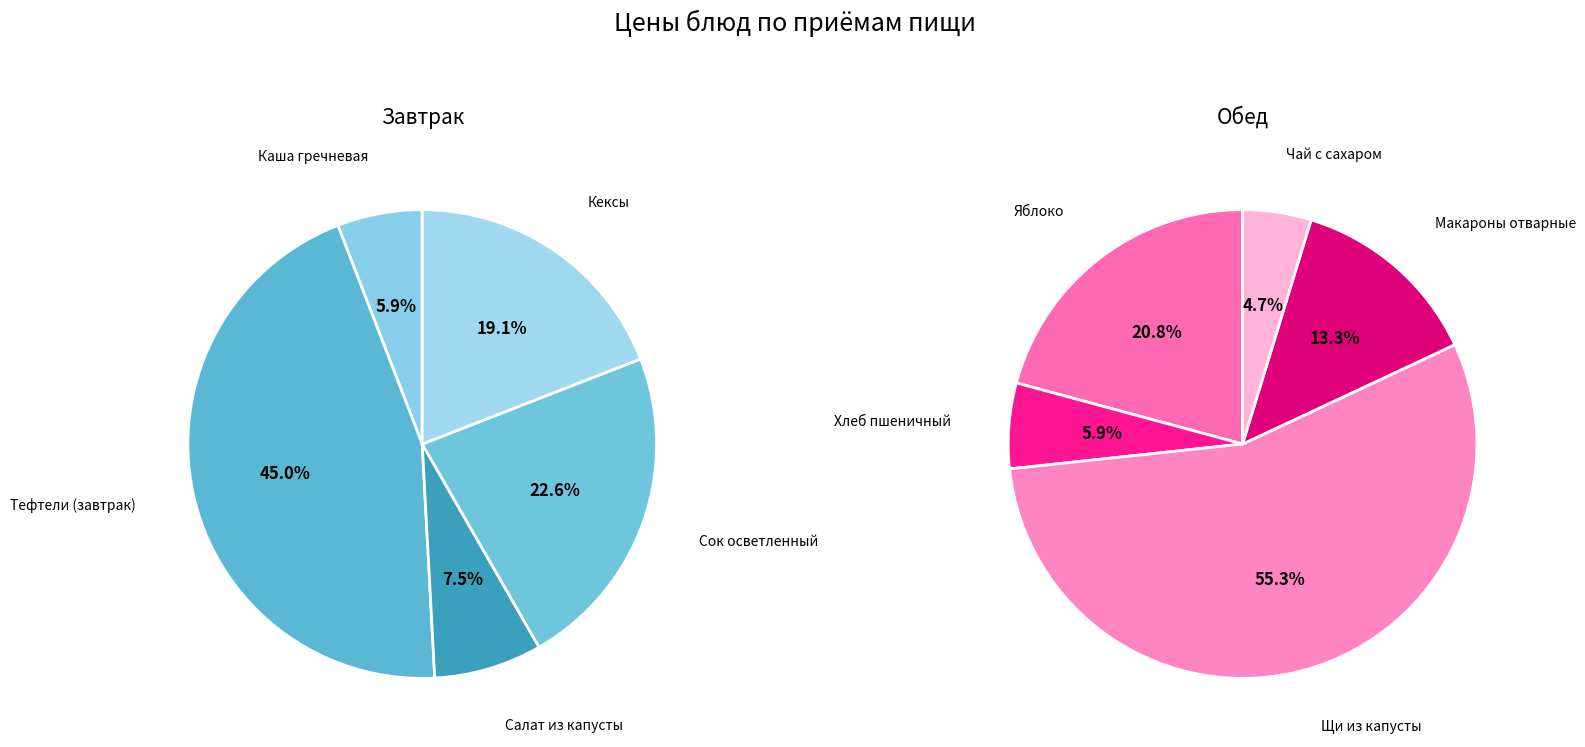

What is the change in value from Каша гречневая расыпчатая to Кексы?

+9.7